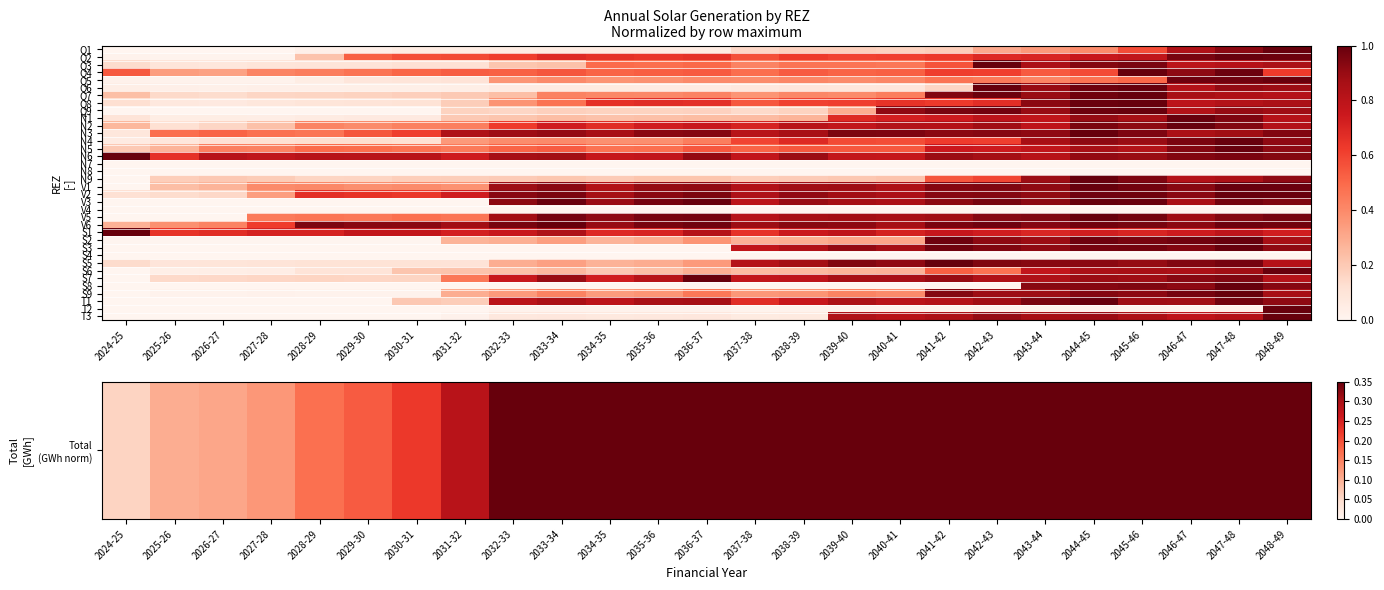

At which category does the chart reach its minimum across all series?

2024-25